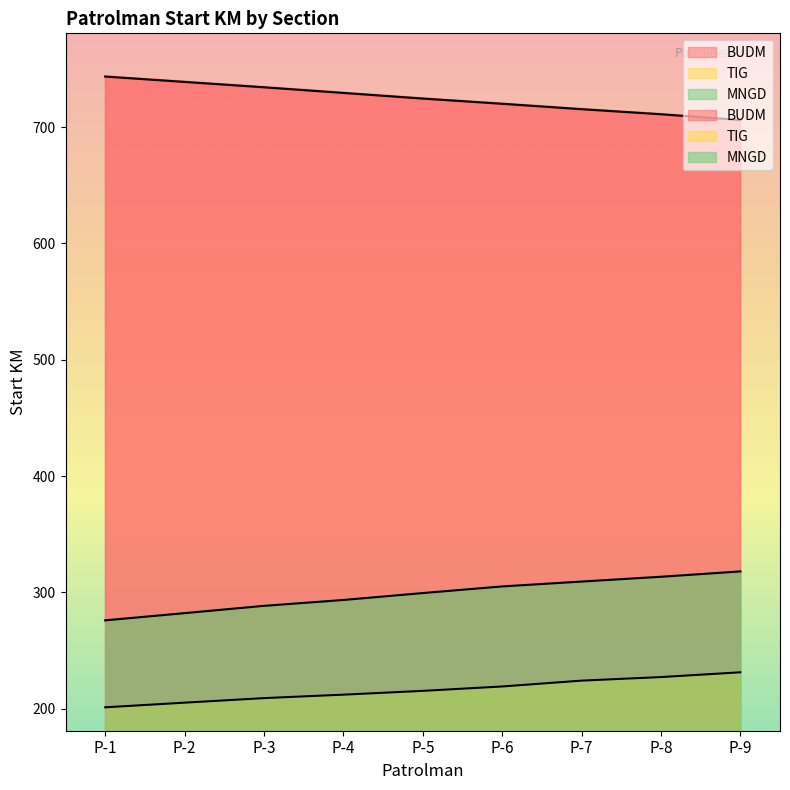

At how many categories does at least one series exceed 441?

9